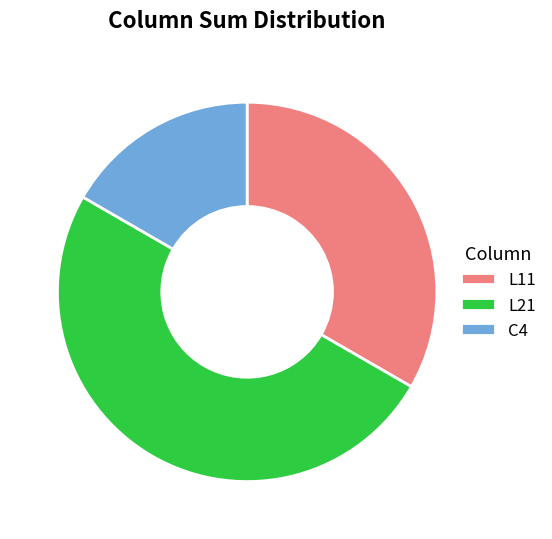

How many segments does this pie chart have?

3